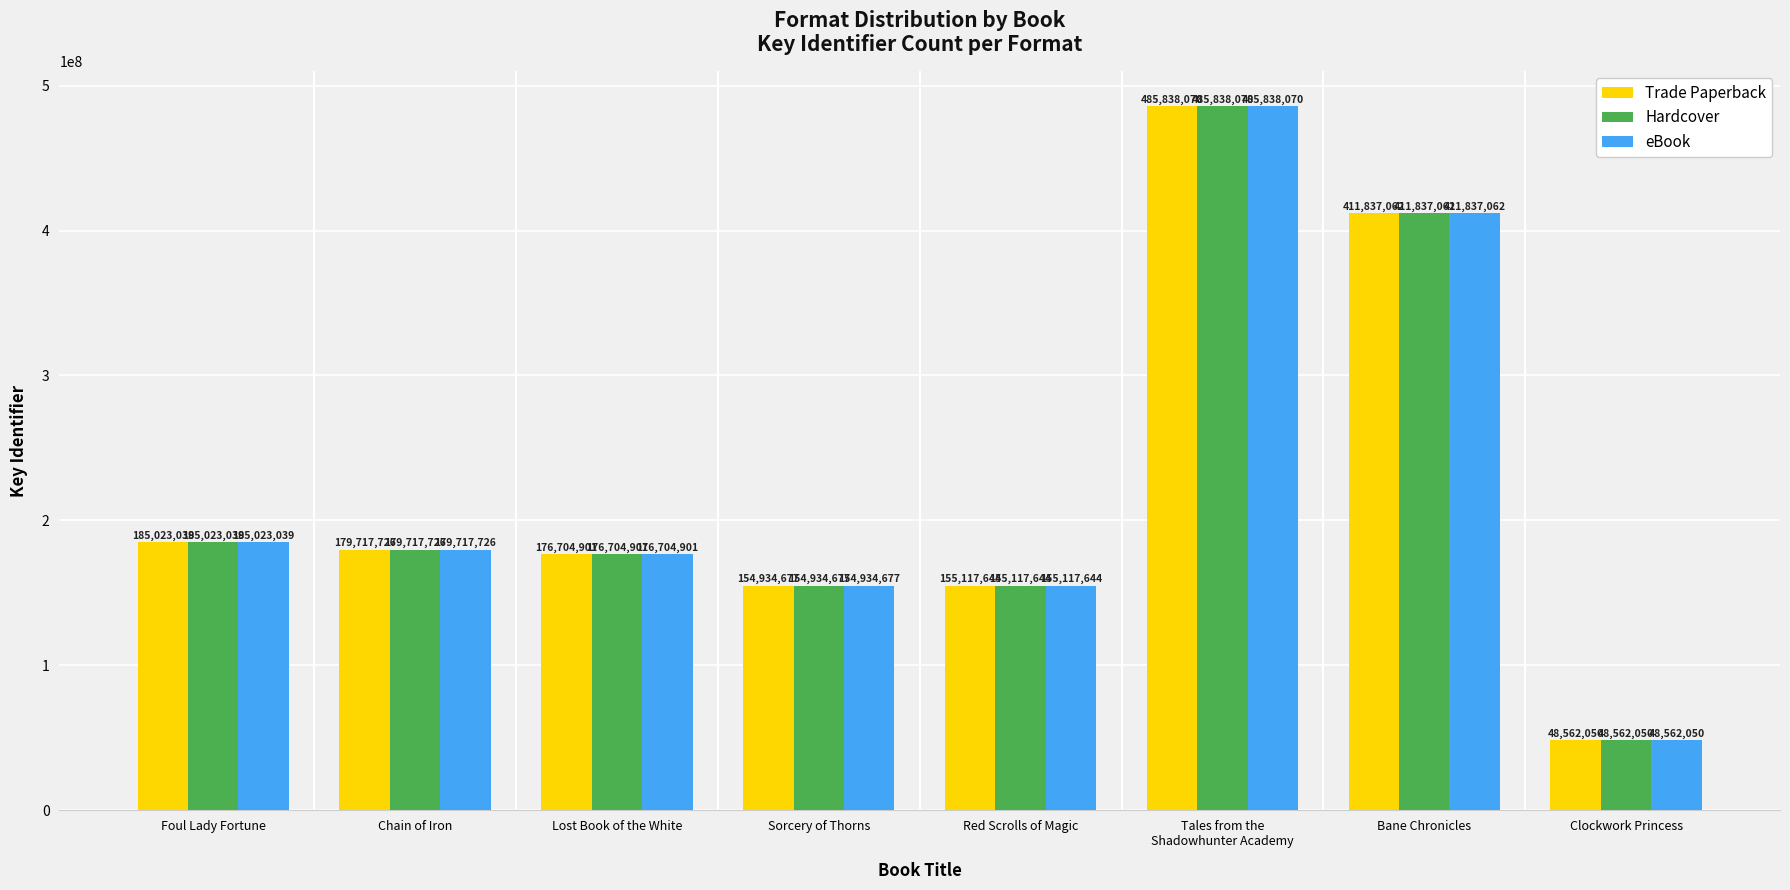

List the labels in order of eBook value, largest first.

Tales from the
Shadowhunter Academy, Bane Chronicles, Foul Lady Fortune, Chain of Iron, Lost Book of the White, Red Scrolls of Magic, Sorcery of Thorns, Clockwork Princess